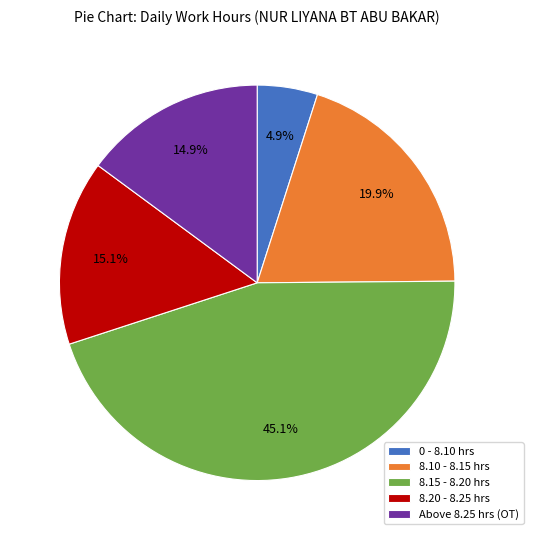

Do 0 - 8.10 hrs and 8.20 - 8.25 hrs together represent more than half of the pie?

No